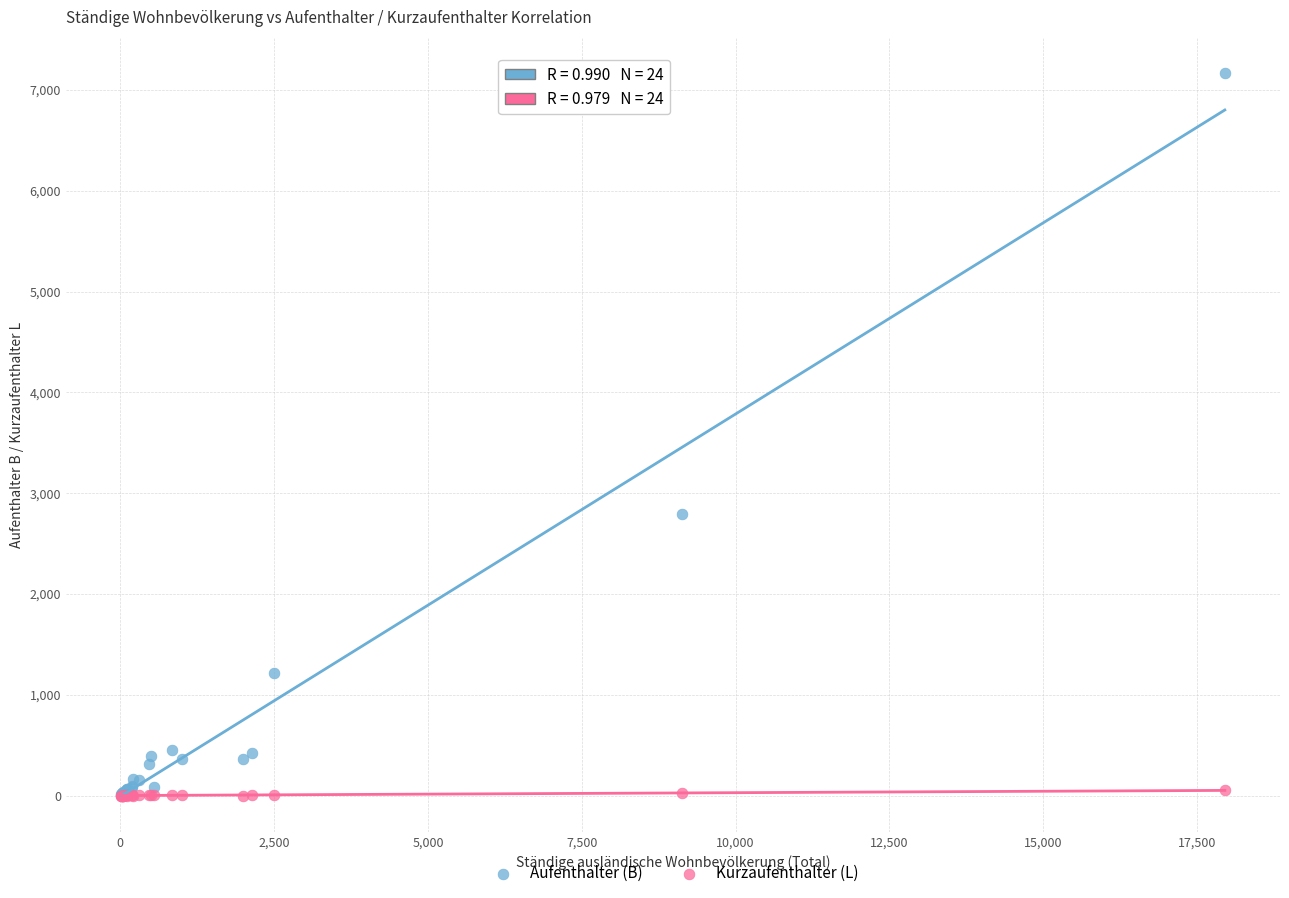

In the Aufenthalter (B) series, what Y value is closest to 3588?

2798